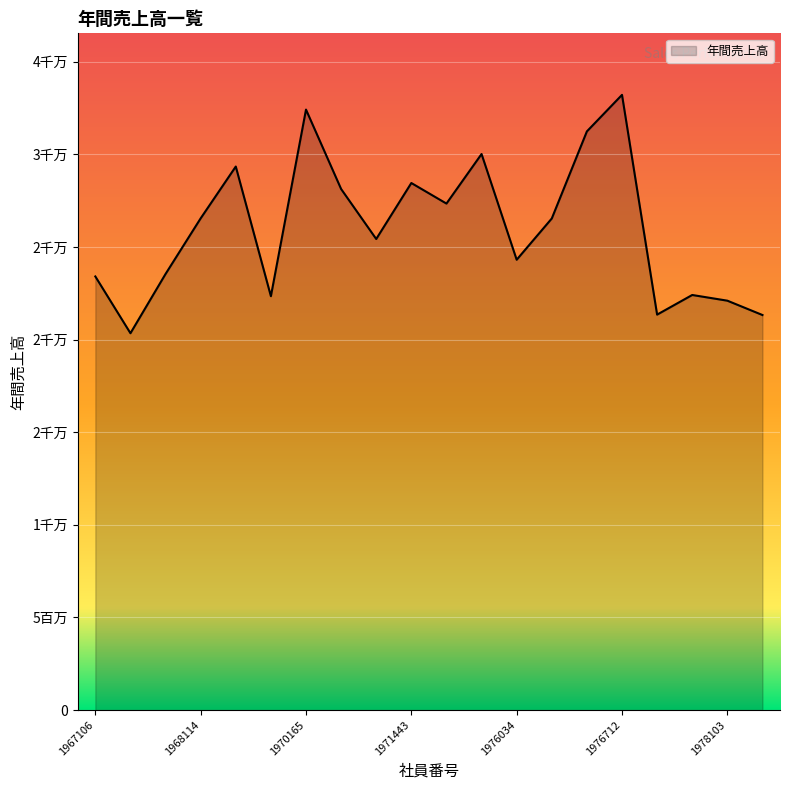

What is the greatest value displayed?

33215470